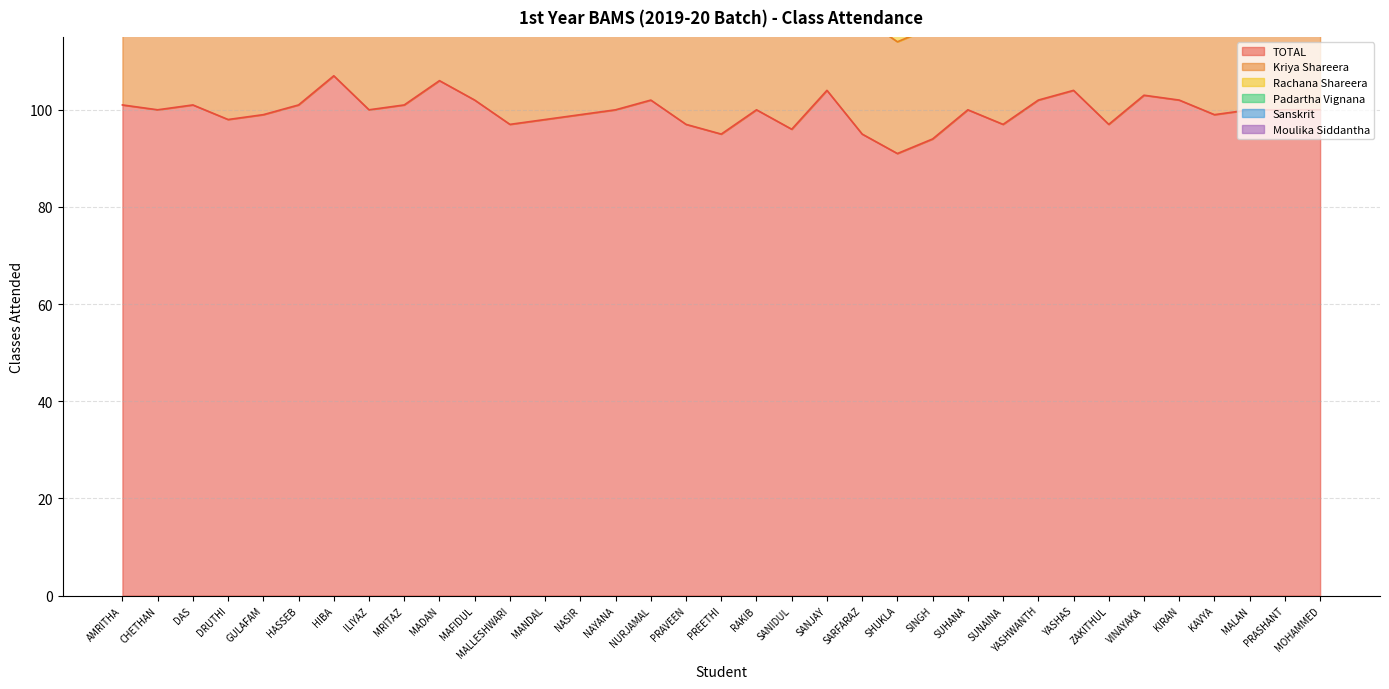

Between RAKIB and MOHAMMED, which series saw the biggest shift?

Kriya Shareera